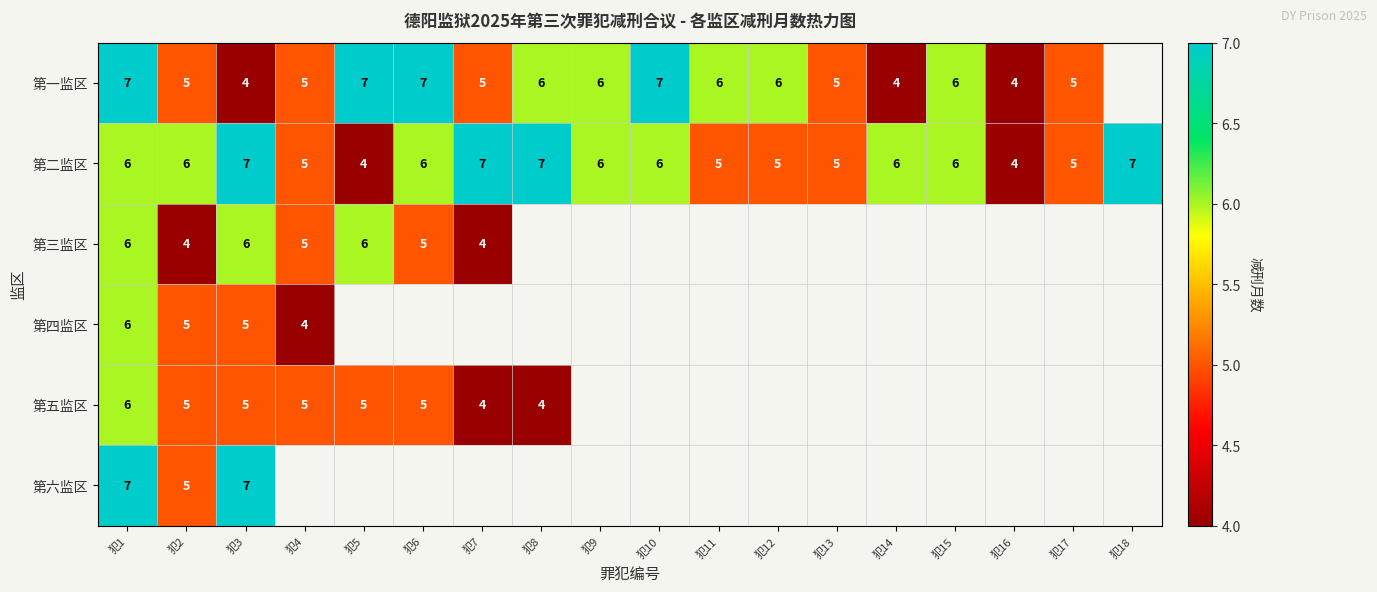

What is the sum of the 第五监区 values at 犯3 and 犯1?

11